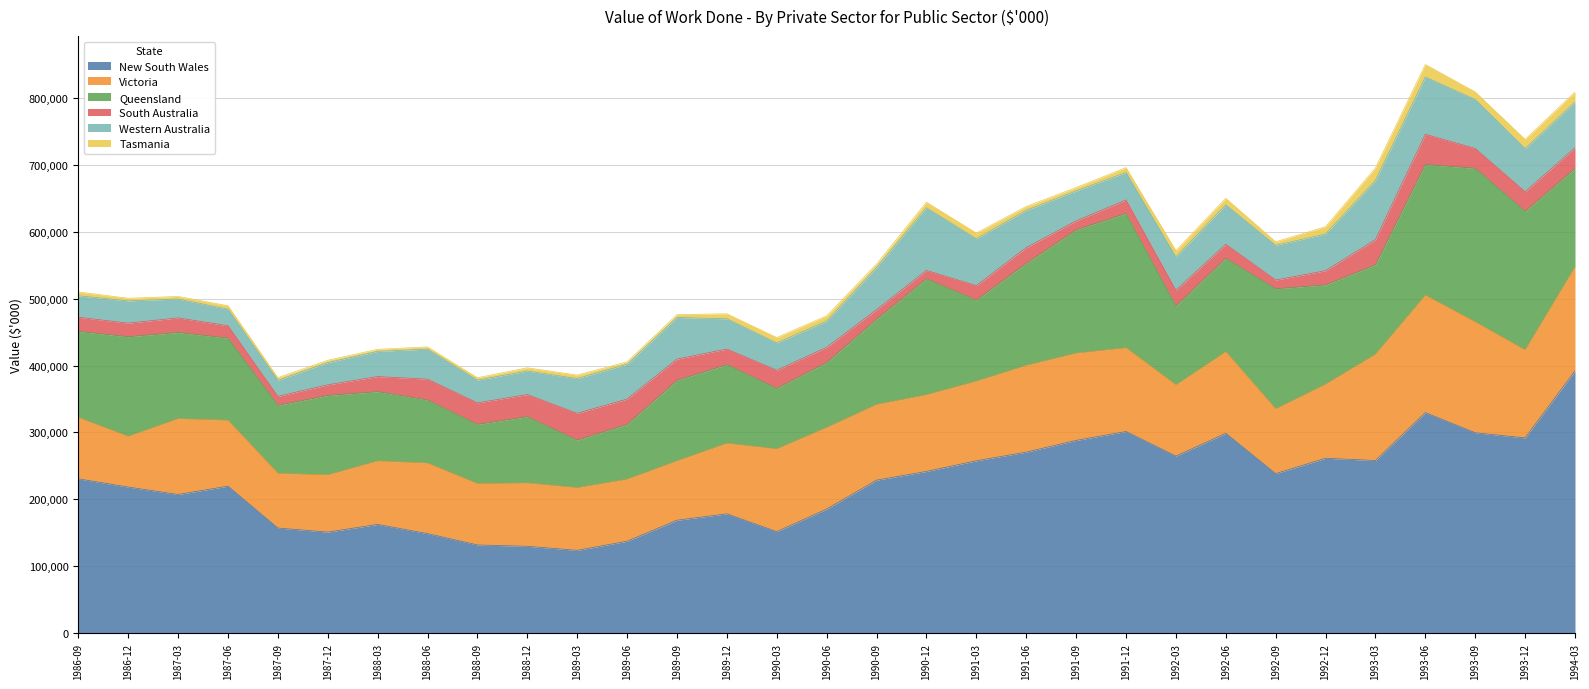

True or false: Victoria and Tasmania intersect in this chart.

False